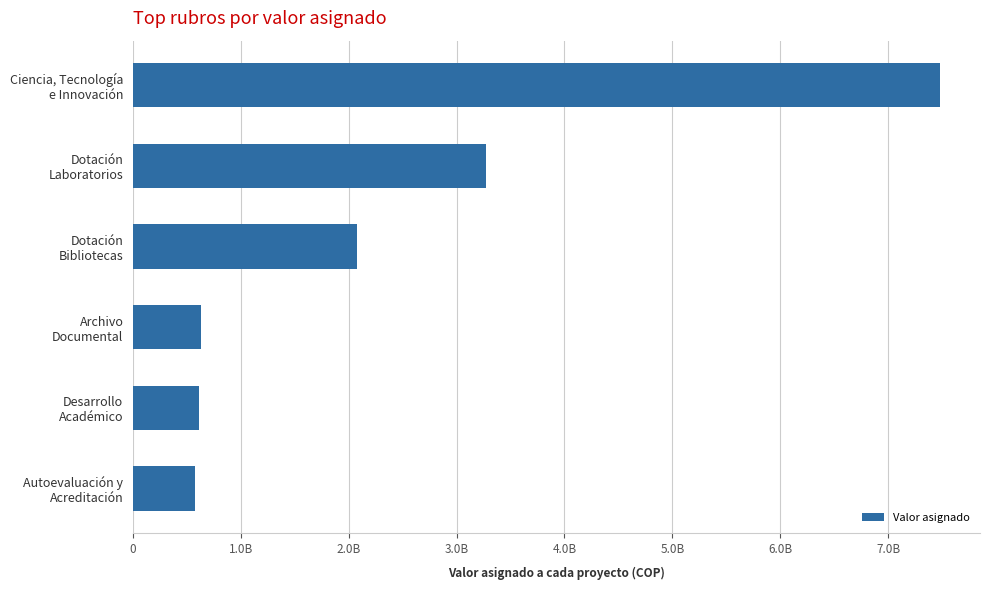

What is the greatest value displayed?

7478745473